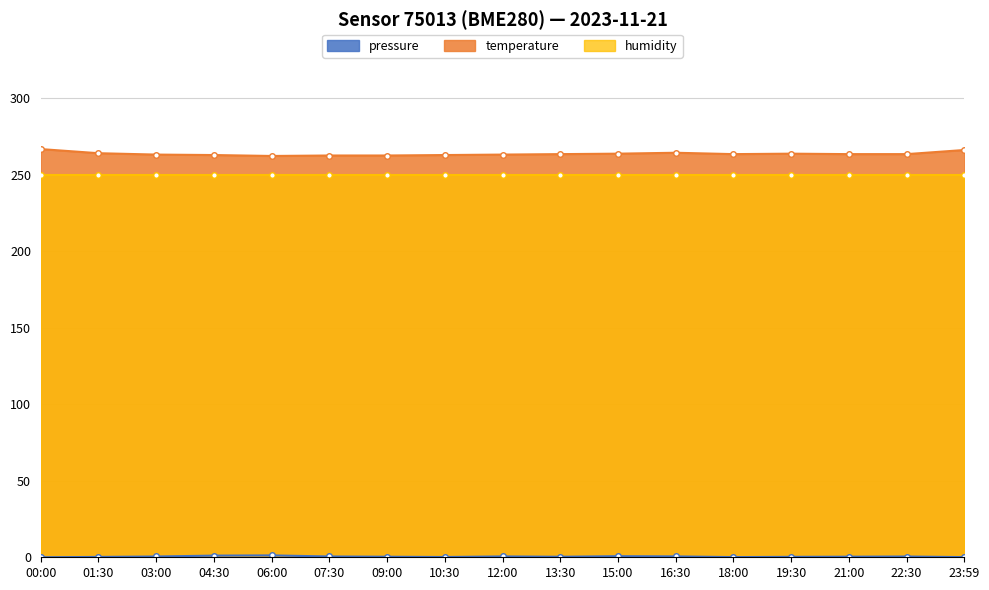

True or false: temperature has a value of 161.8 at 22:30.

False